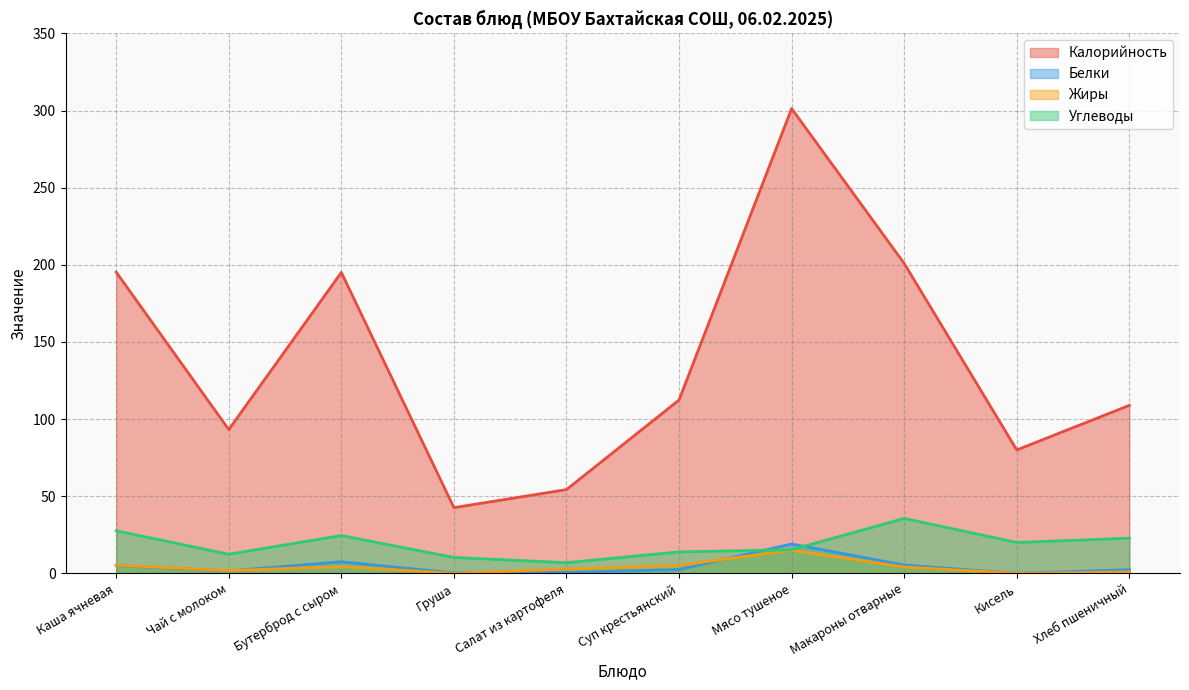

Reading left to right, extract all data points from this chart.

Калорийность: Каша ячневая=195.3	Чай с молоком=93.2	Бутерброд с сыром=195.1	Груша=42.6	Салат из картофеля=54.3	Суп крестьянский=112.4	Мясо тушеное=301.3	Макароны отварные=200.9	Кисель=80.0	Хлеб пшеничный=108.9
Белки: Каша ячневая=5.1	Чай с молоком=1.6	Бутерброд с сыром=7.5	Груша=0.3	Салат из картофеля=0.6	Суп крестьянский=2.5	Мясо тушеное=19.0	Макароны отварные=5.4	Кисель=0.0	Хлеб пшеничный=2.4
Жиры: Каша ячневая=5.3	Чай с молоком=1.8	Бутерброд с сыром=4.4	Груша=0.0	Салат из картофеля=2.7	Суп крестьянский=5.2	Мясо тушеное=15.0	Макароны отварные=4.1	Кисель=0.0	Хлеб пшеничный=0.9
Углеводы: Каша ячневая=27.6	Чай с молоком=12.4	Бутерброд с сыром=24.5	Груша=10.3	Салат из картофеля=6.9	Суп крестьянский=13.9	Мясо тушеное=15.3	Макароны отварные=35.6	Кисель=20.0	Хлеб пшеничный=22.8